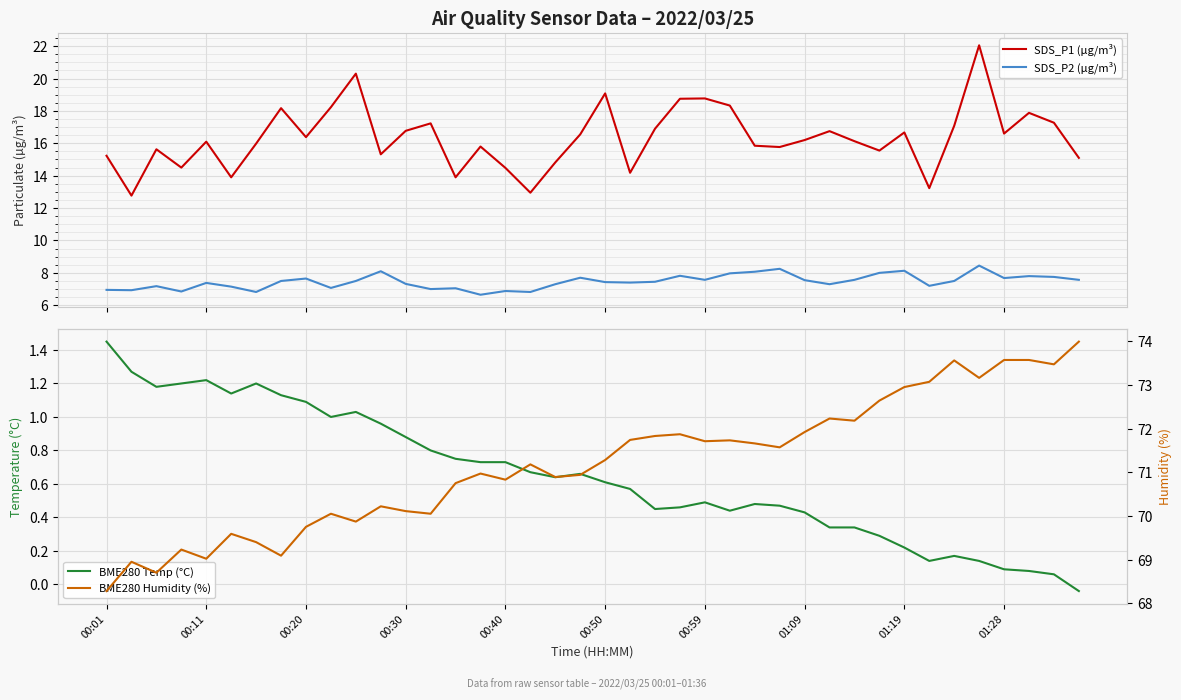

What is the spread (max minus min) of values at 31?

72.3